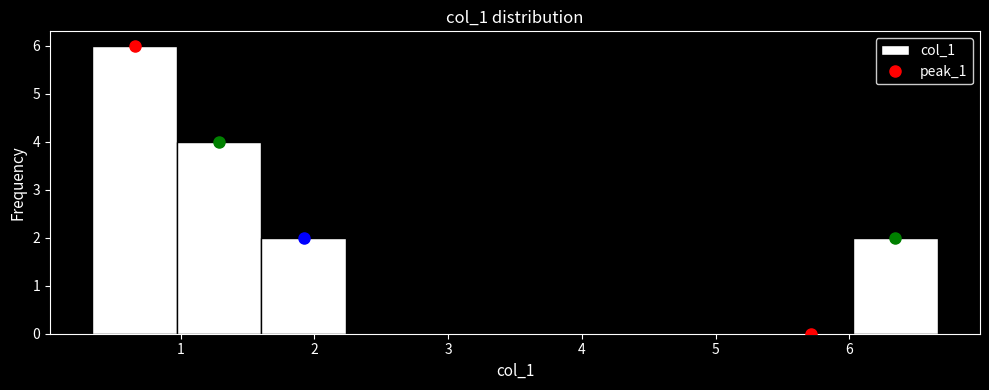

Reading left to right, transcribe this chart: for each bar, give the range it covers on the x-axis and its height. Neither the bar edges nor the heights are printed on the chart, so give them approximately, as read against the axes.

0.3 to 1.0: 6
1.0 to 1.6: 4
1.6 to 2.2: 2
2.2 to 2.9: 0
2.9 to 3.5: 0
3.5 to 4.1: 0
4.1 to 4.8: 0
4.8 to 5.4: 0
5.4 to 6.0: 0
6.0 to 6.7: 2